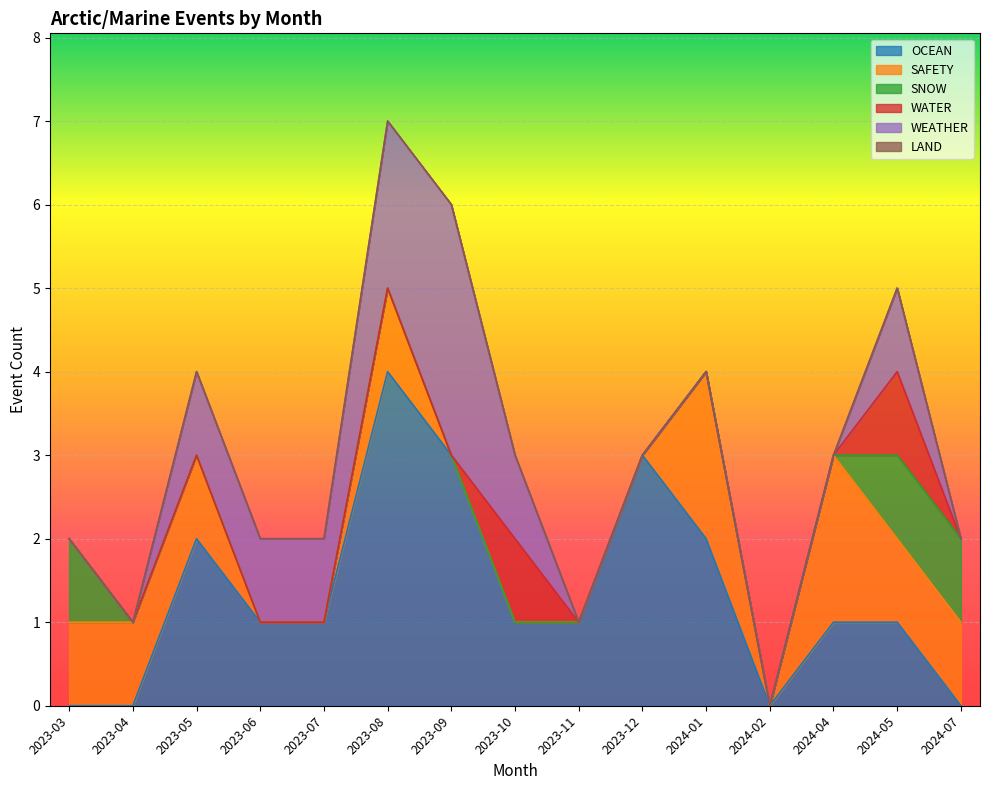

What is the sum of the OCEAN values at 2024-02 and 2023-10?

1